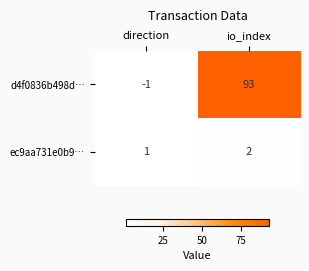

Reading left to right, extract all data points from this chart.

d4f0836b498d…: -1	93
ec9aa731e0b9…: 1	2